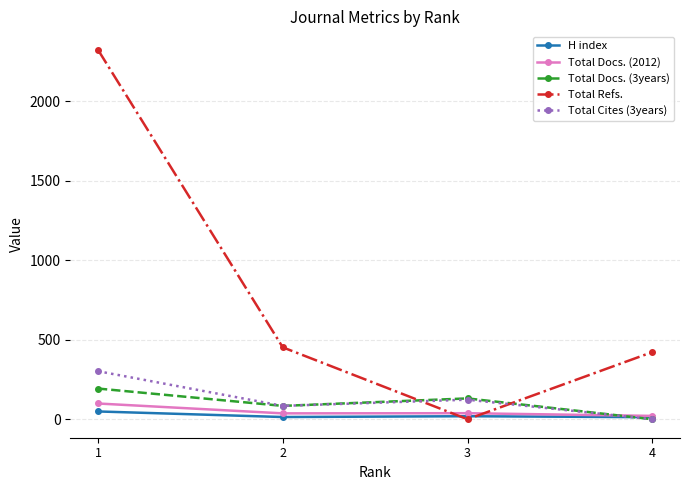

Which series changed the most between 1 and 4?

Total Refs.